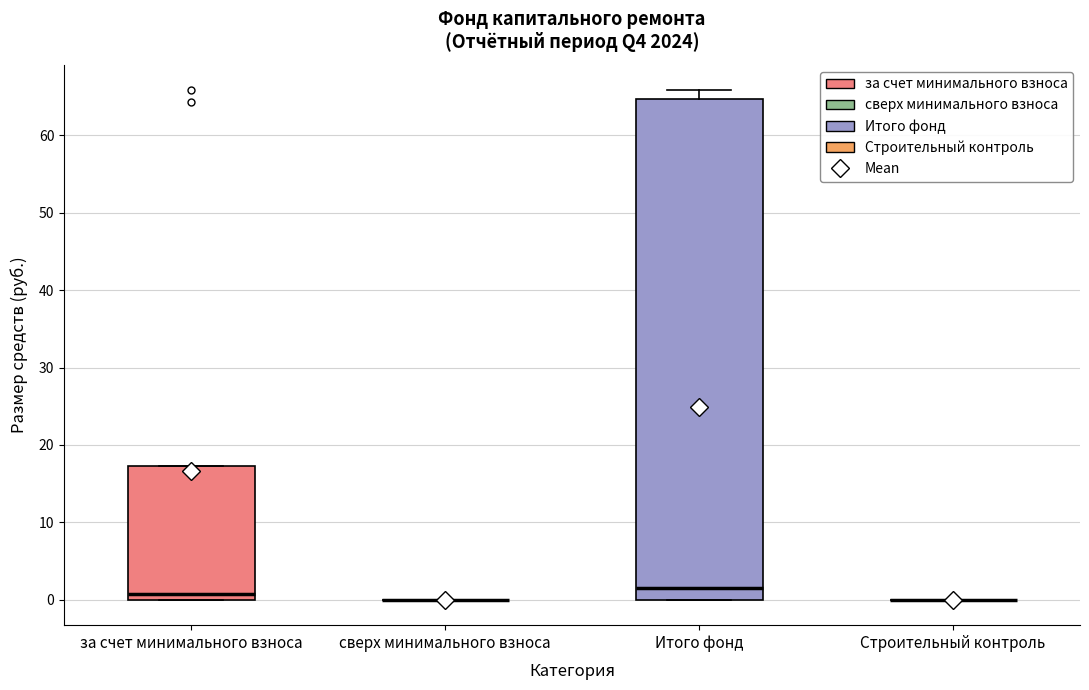

Reading left to right, read every box against the y-axis: the position of its median line, the range the box covers, and the ends of its whiskers. The values are not printed on the chart, so give them approximately, as read against the axis.

за счет минимального взноса: median 1, box 0 to 17, whiskers 0 to 17
сверх минимального взноса: box collapsed to a line at 0, whiskers 0 to 0
Итого фонд: median 2, box 0 to 65, whiskers 0 to 66
Строительный контроль: box collapsed to a line at 0, whiskers 0 to 0